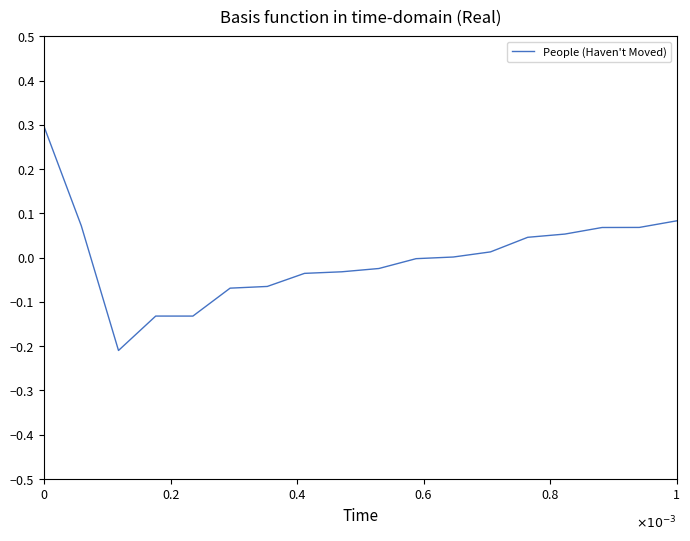

What is the maximum value shown in the chart?

0.3